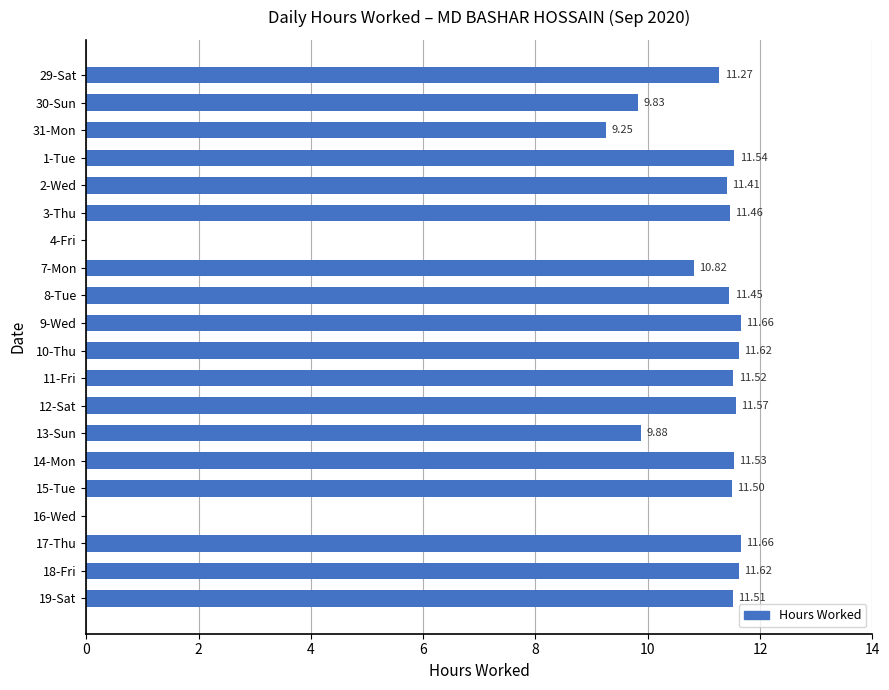

What is the ratio of the value at 19-Sat to the value at 18-Fri?

1.0